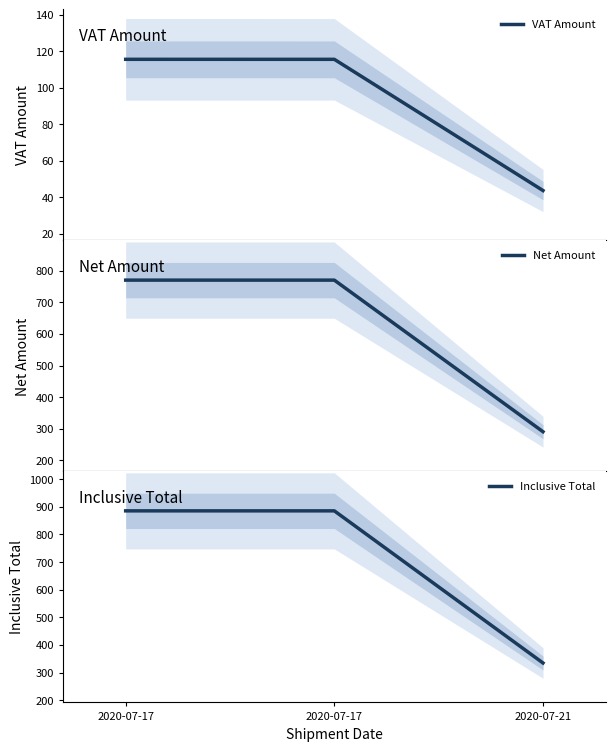

What are all the series names shown in the legend?

VAT Amount, Net Amount, Inclusive Total